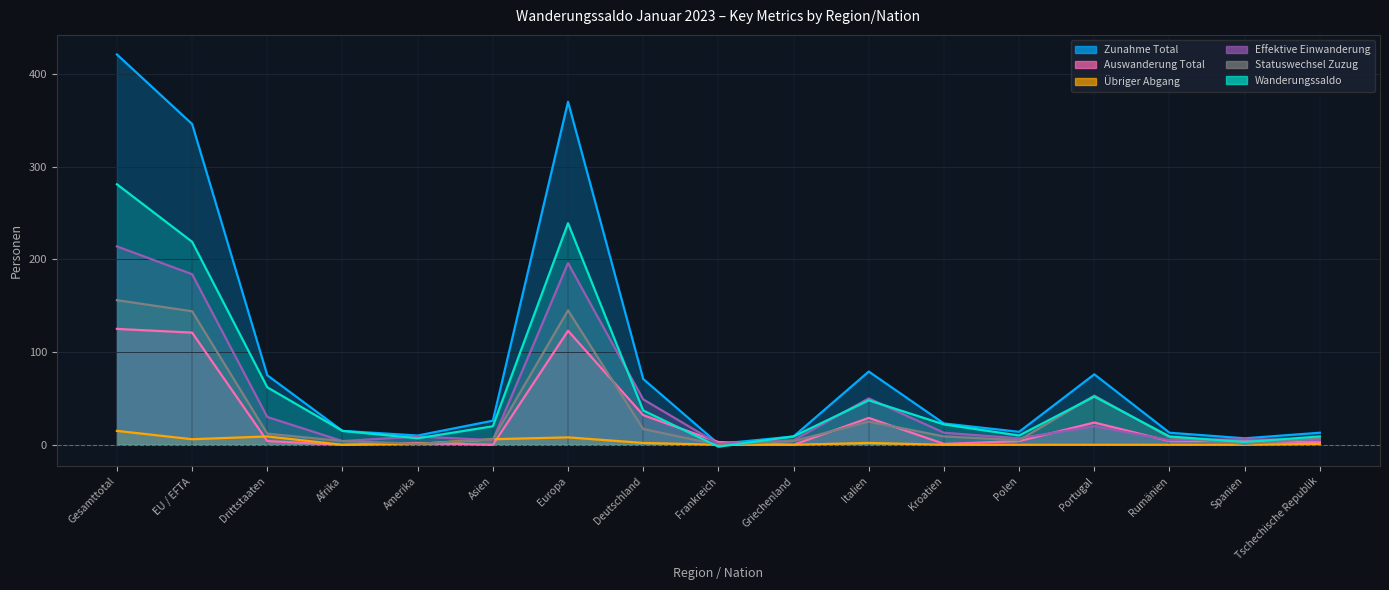

What is the label of the 17th point from the left?

Tschechische Republik